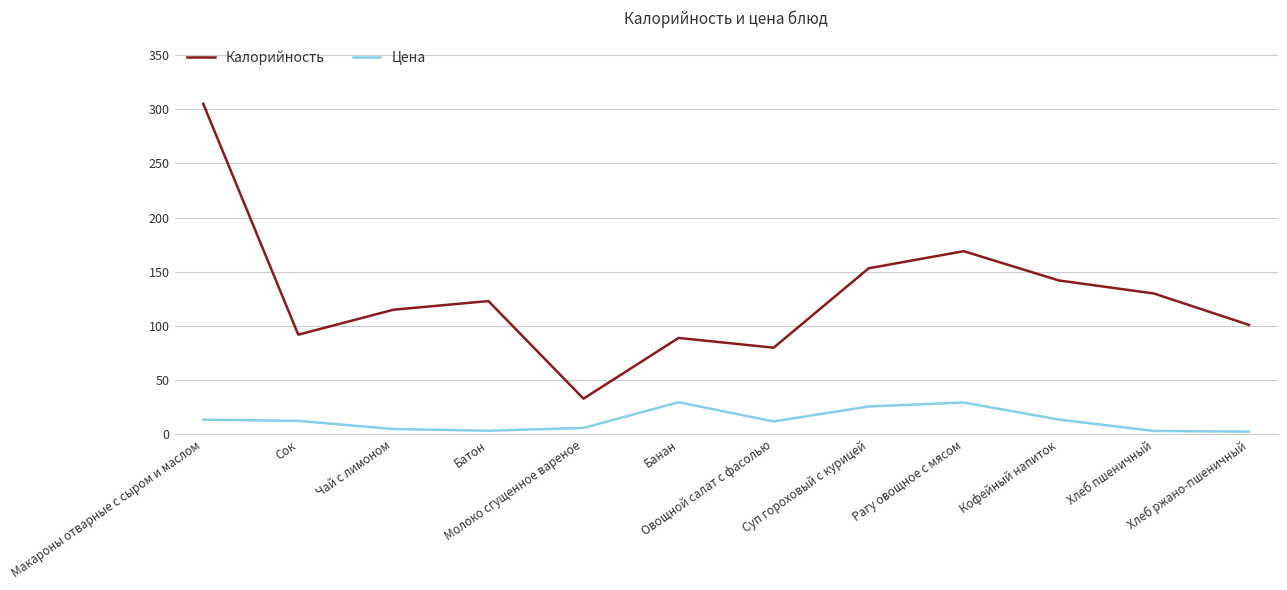

What is the difference between the maximum and minimum values in the Цена series?

27.1